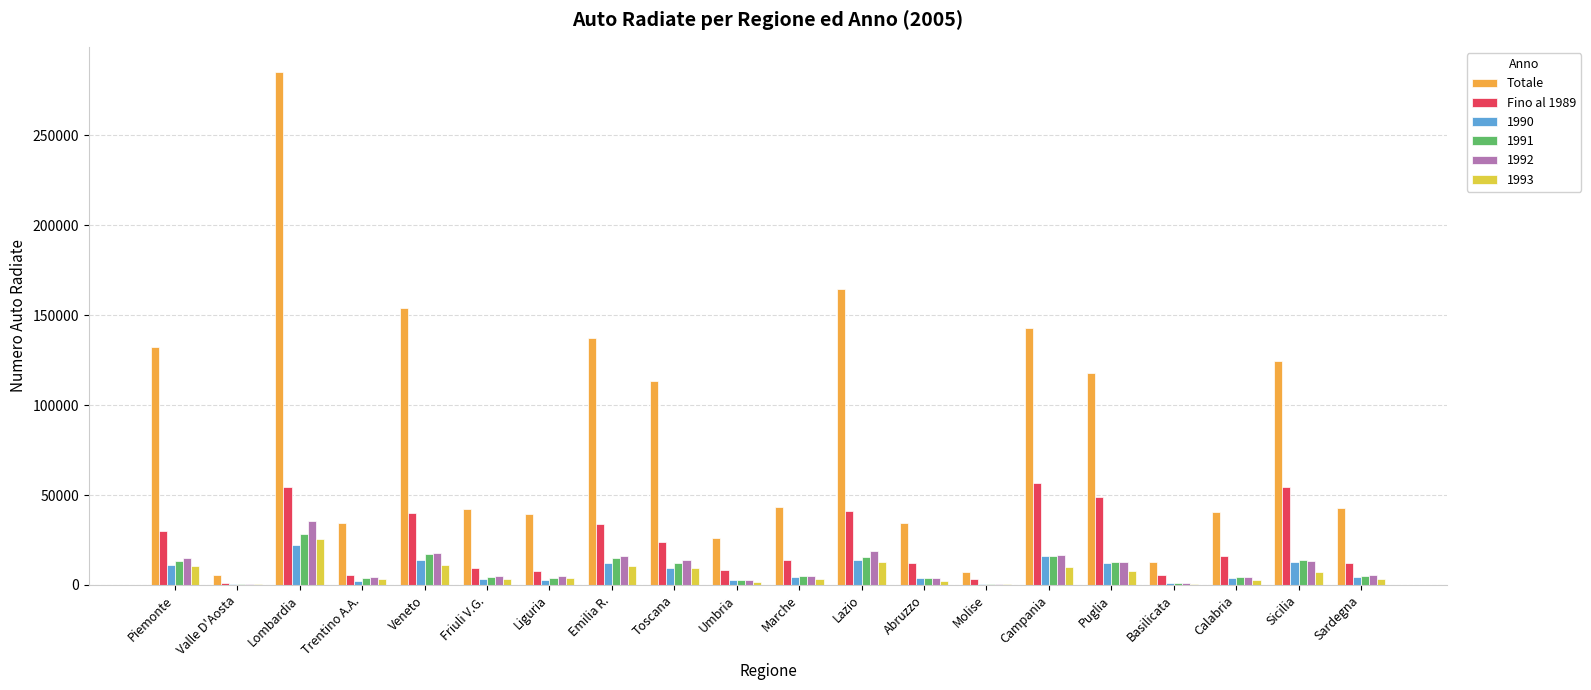

The value of Fino al 1989 at Toscana is 23668. True or false?

True